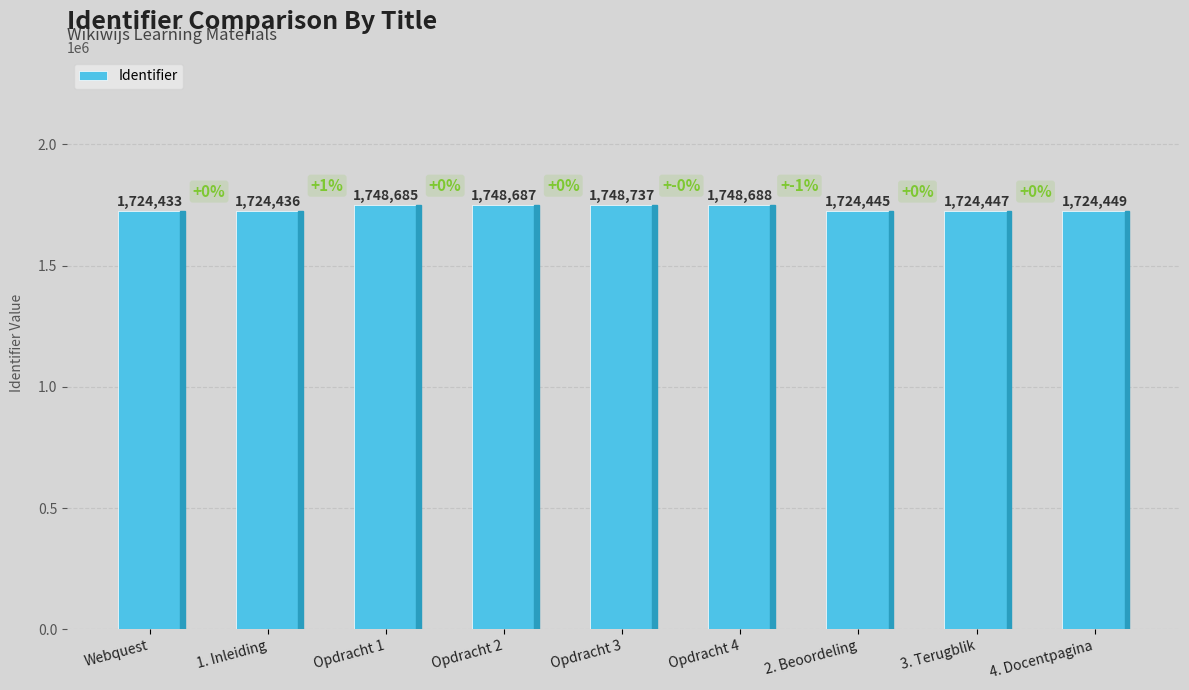

Reading left to right, extract all data points from this chart.

Webquest=1724433	1. Inleiding=1724436	Opdracht 1=1748685	Opdracht 2=1748687	Opdracht 3=1748737	Opdracht 4=1748688	2. Beoordeling=1724445	3. Terugblik=1724447	4. Docentpagina=1724449